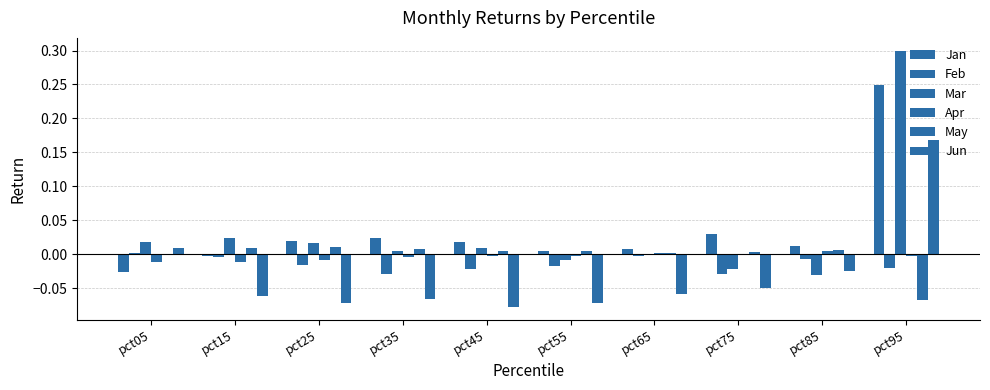

Is it true that Jun equals -0.1 at pct25?

False